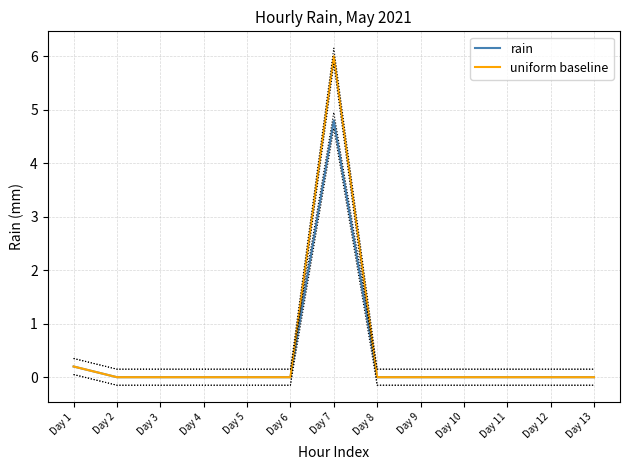

Is the value of rain at Day 13 greater than the value of uniform baseline at Day 4?

No